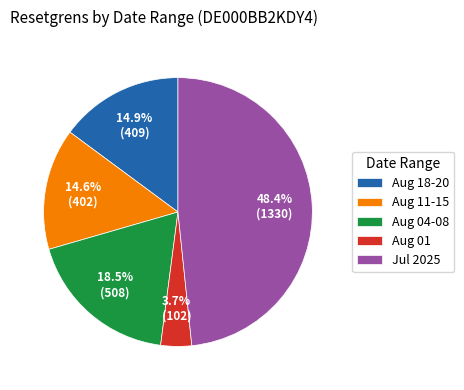

Which category has the smallest portion of the pie?

Aug 01